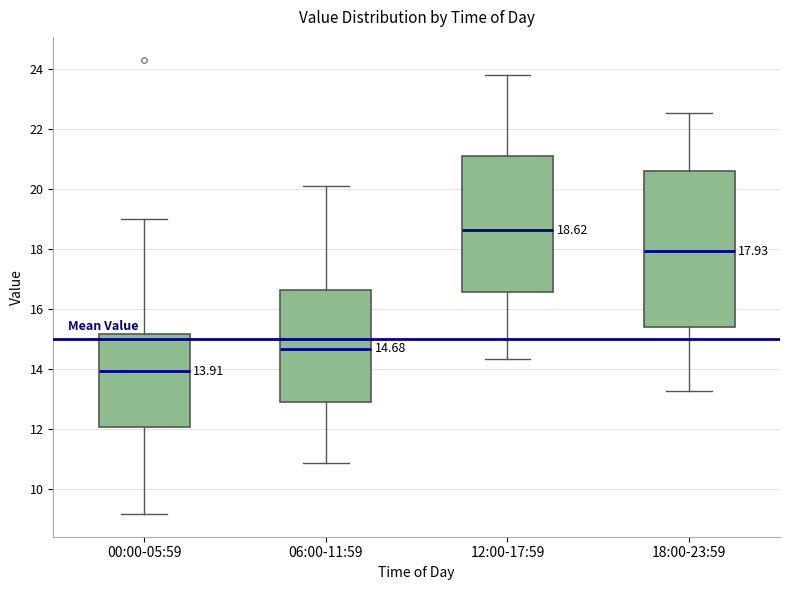

Comparing the boxes themselves (not the whiskers), which one is the tallest?

18:00-23:59